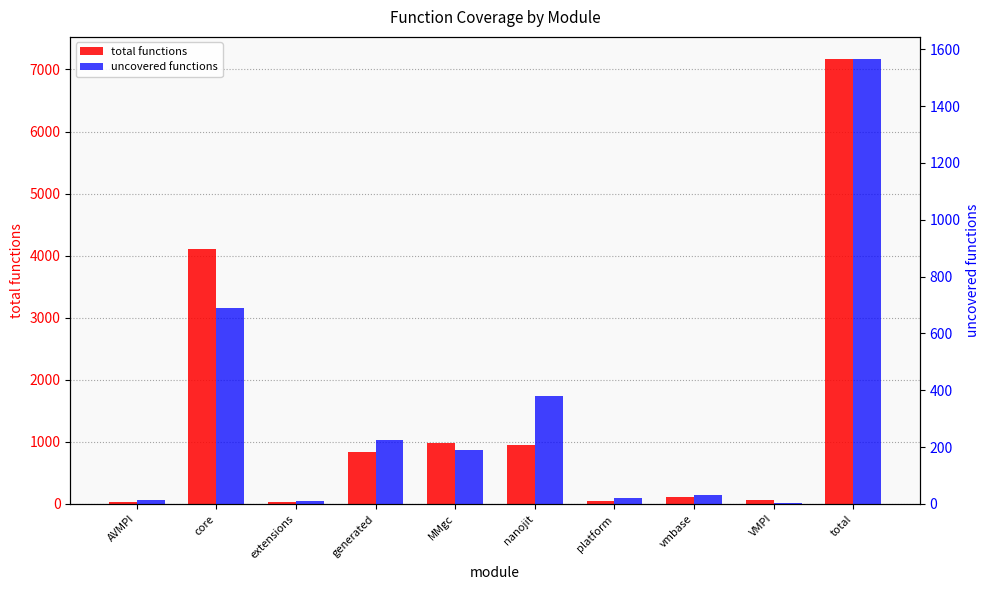

Which category has the lowest value in the total functions series?

AVMPI